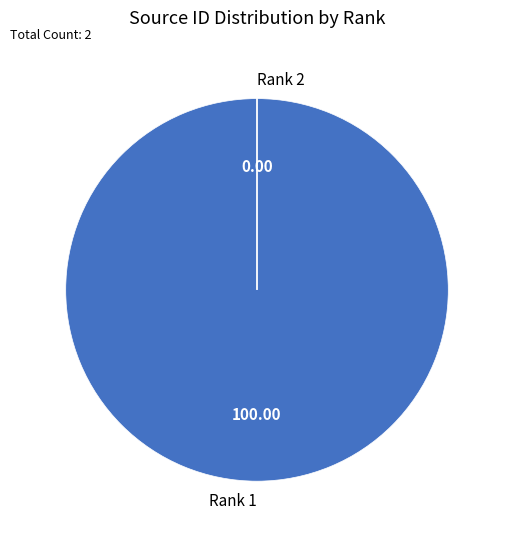

Is there any slice that represents more than half of the pie?

Yes